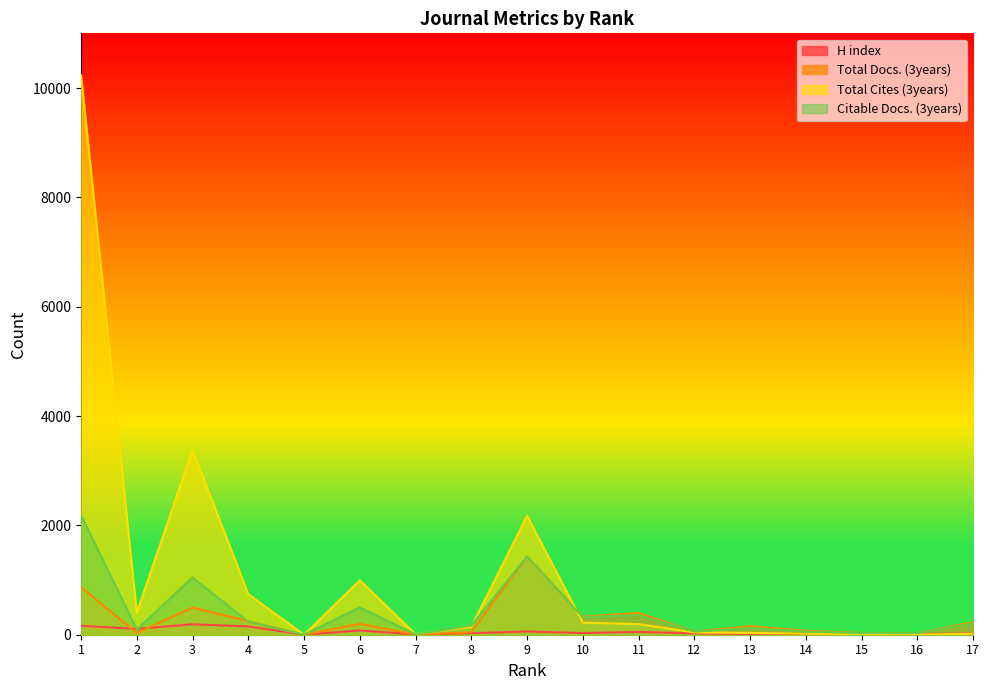

Where is the first local minimum for Total Cites (3years)?

2